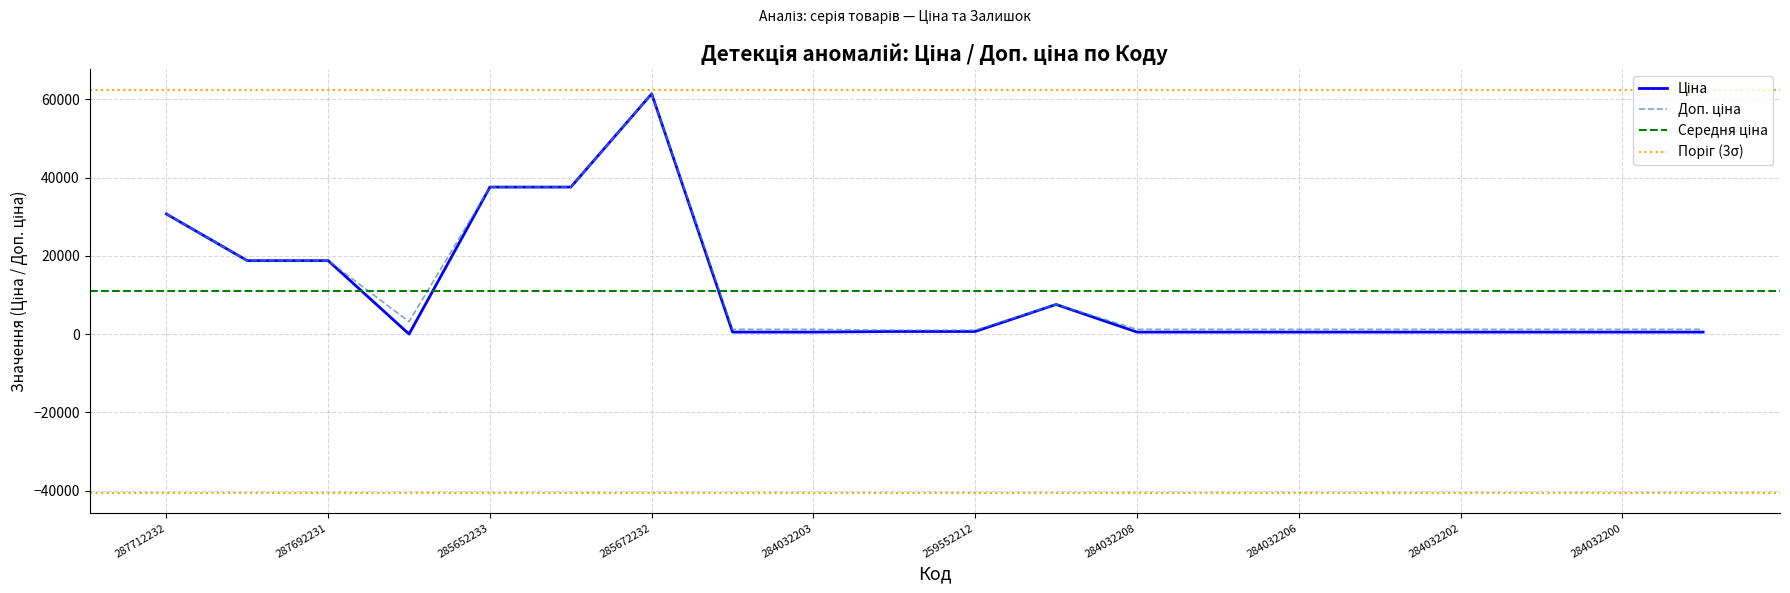

Rank the series by their average value, from highest to lowest.

Доп. ціна, Ціна